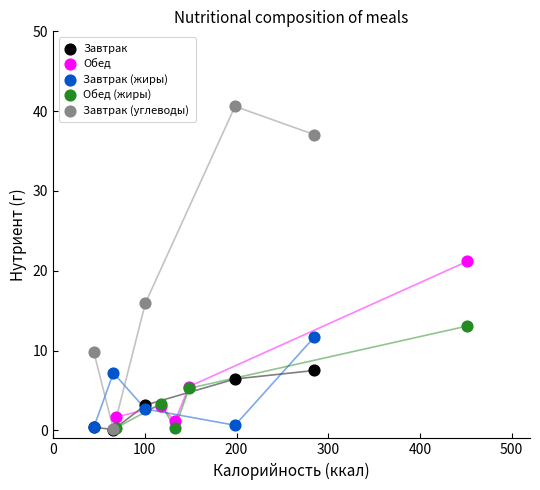

Which series has the largest Y range (max minus min)?

Завтрак (углеводы)